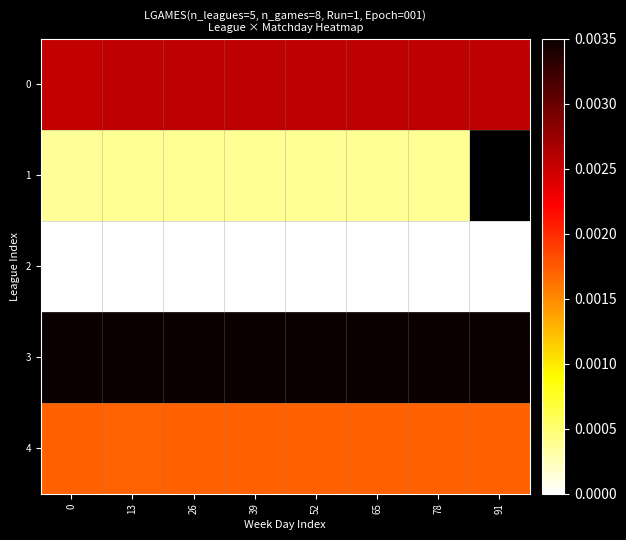

True or false: 0 has a value of 0.0 at 0.

False